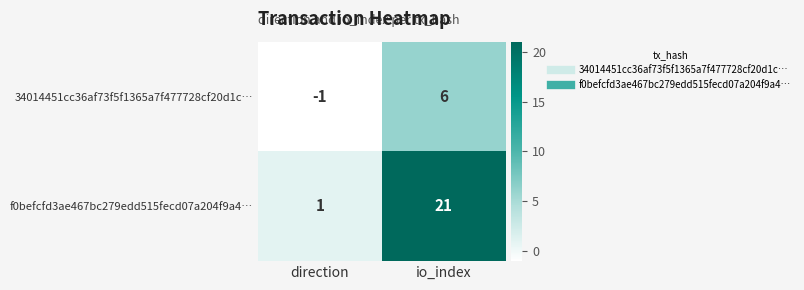

Rank the series by their average value, from lowest to highest.

34014451cc36af73f5f1365a7f477728cf20d1c…, f0befcfd3ae467bc279edd515fecd07a204f9a4…